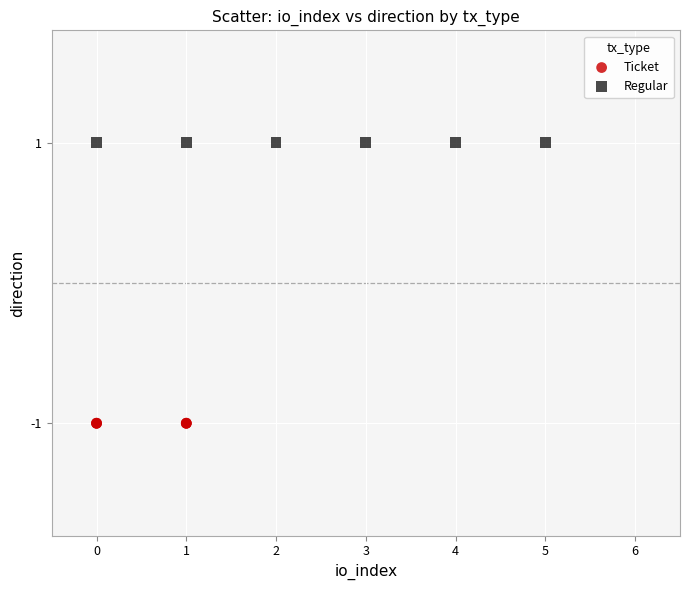

Which series contains the lowest Y value?

Ticket